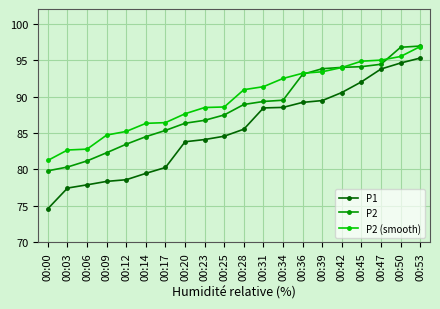

What is the total value across all series at 00:17?

252.1